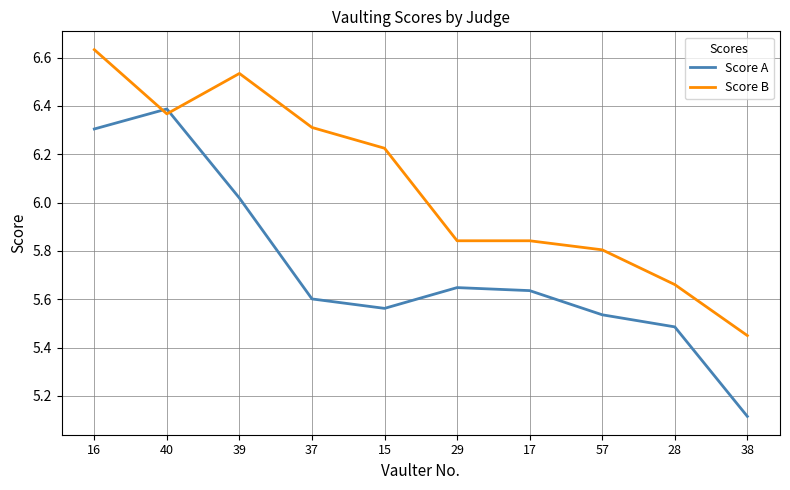

Which category has the highest value in the Score A series?

40